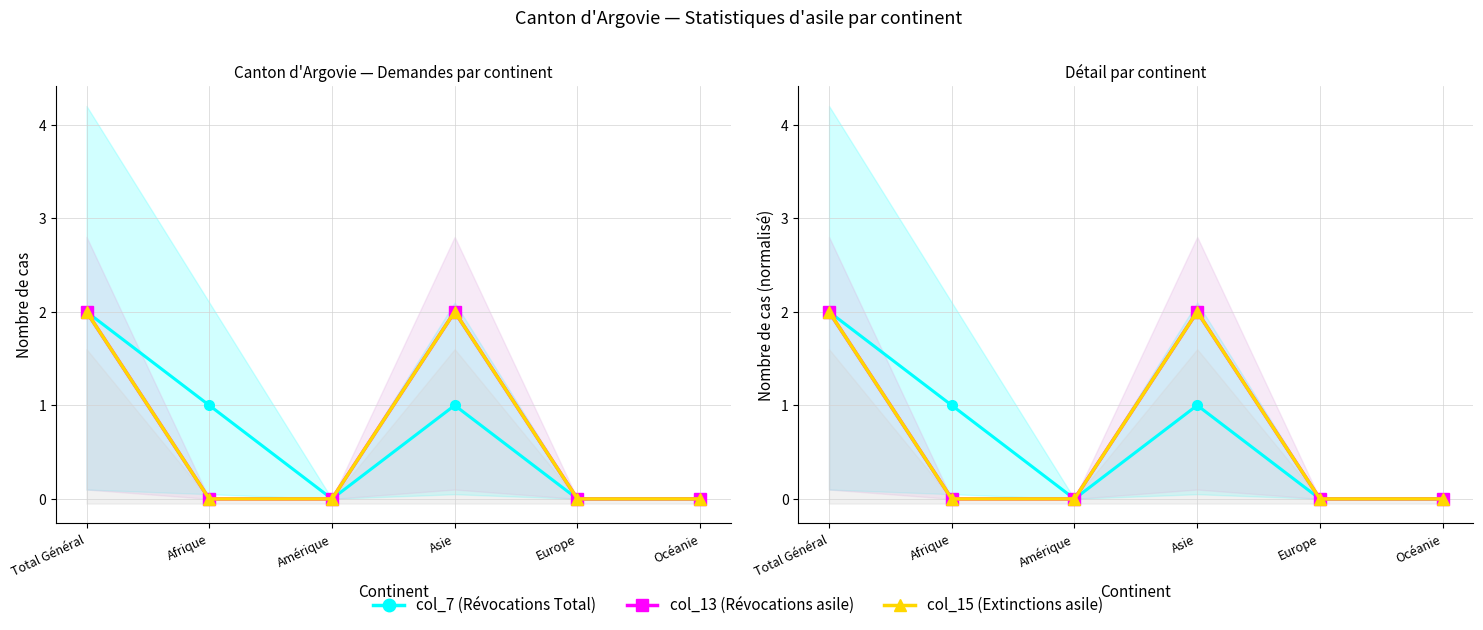

What is the label of the 4th point from the right?

Amérique